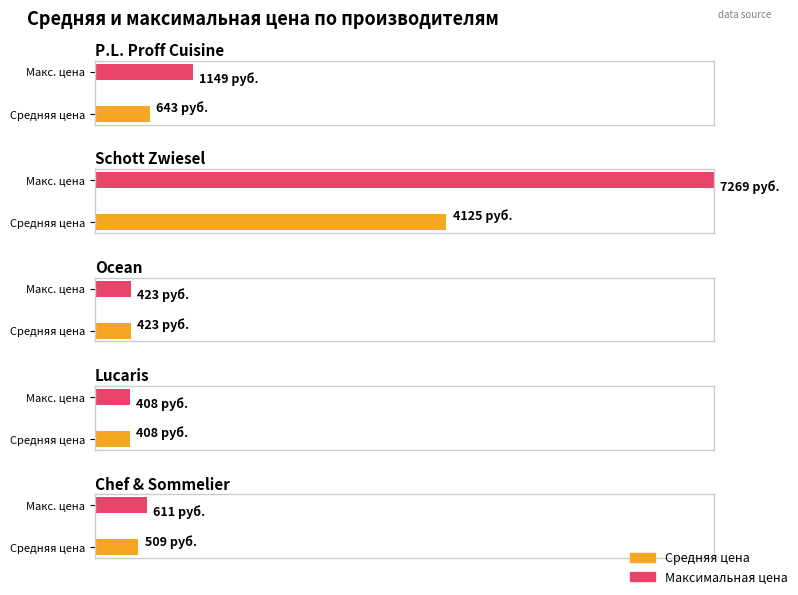

The chart shows a value of 423 at Ocean. True or false?

True